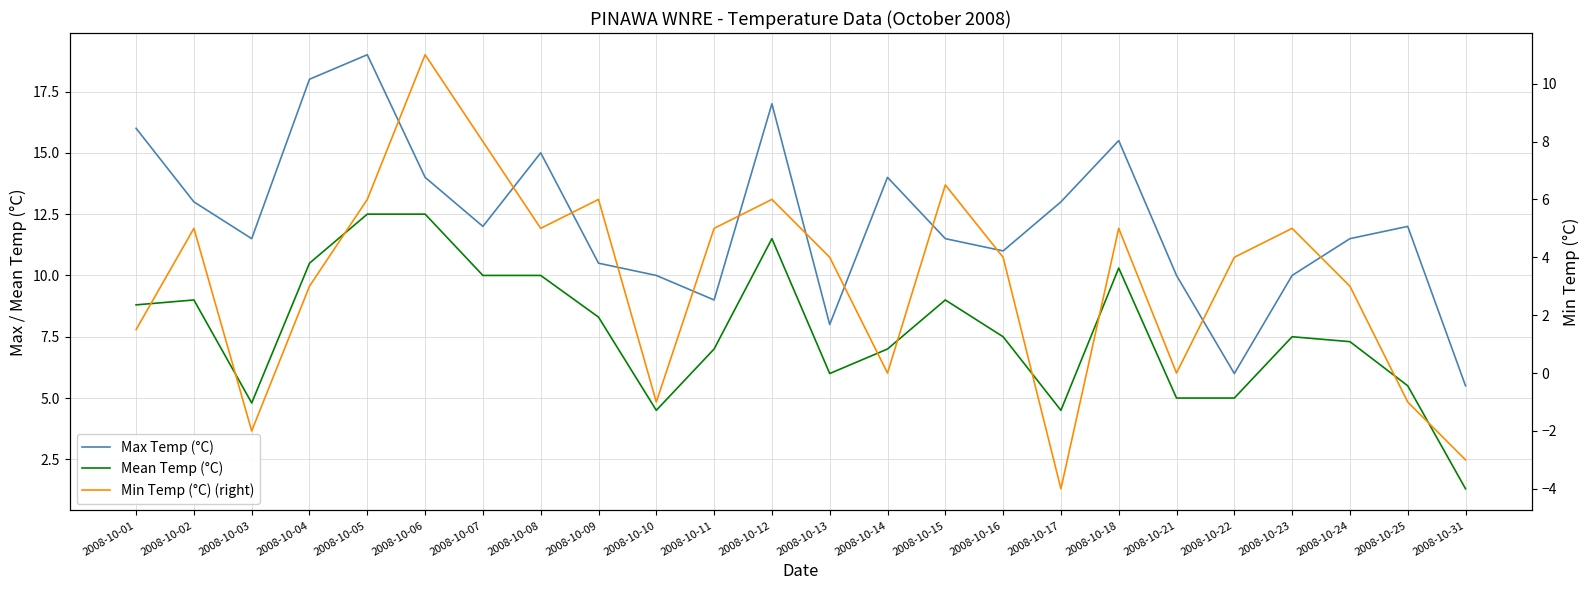

What is the spread (max minus min) of values at 2008-10-11?

4.0